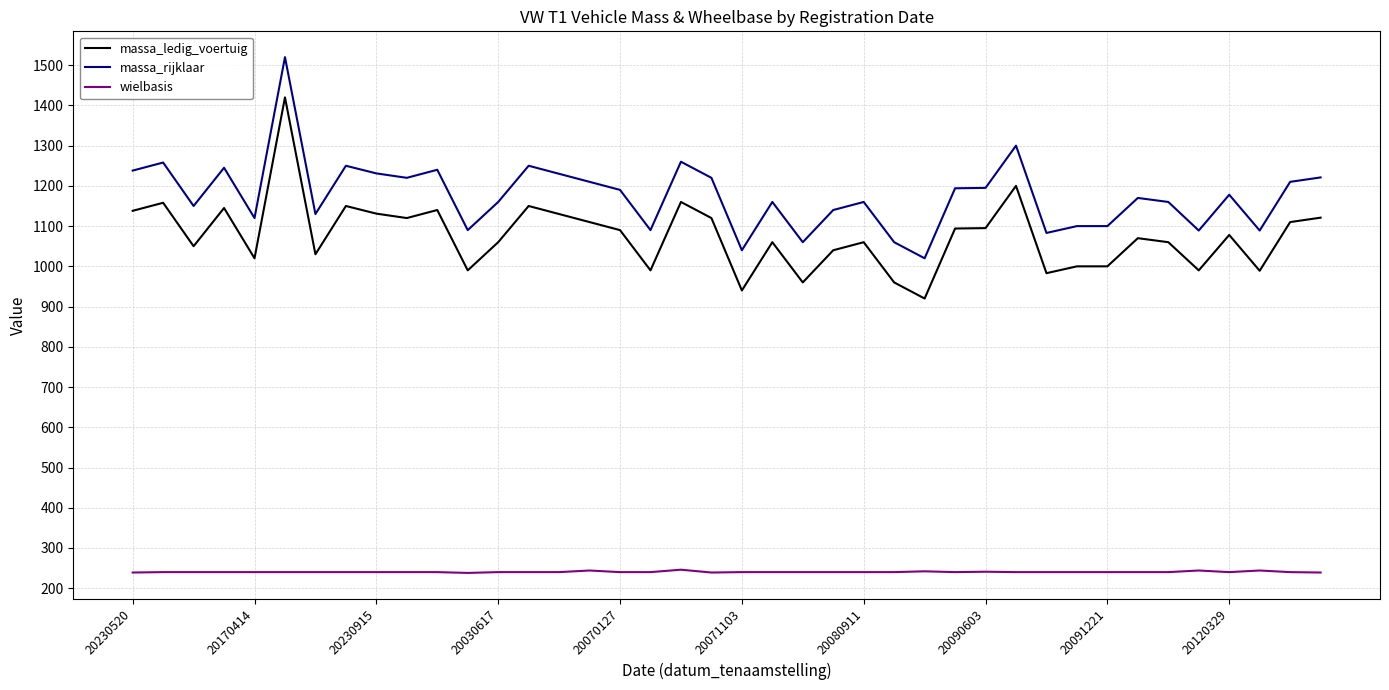

True or false: massa_ledig_voertuig and massa_rijklaar cross at least once.

False